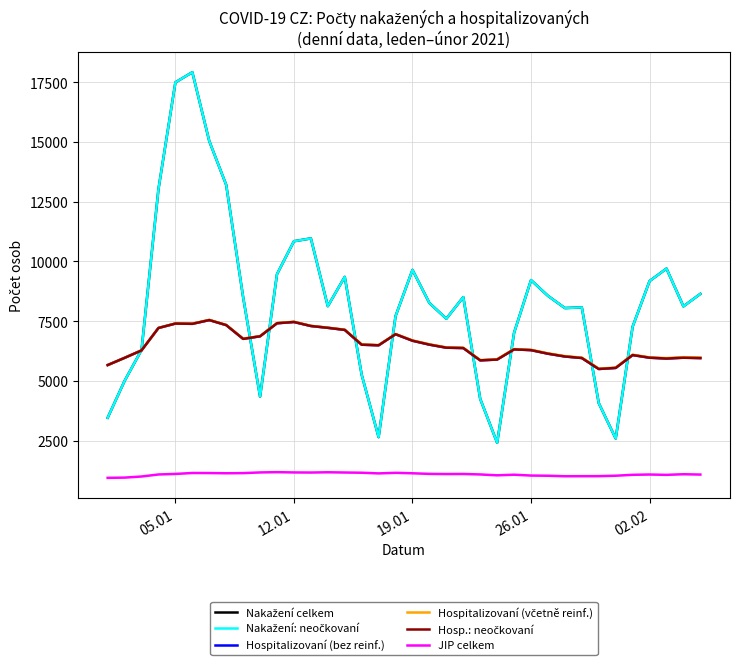

What is the maximum value shown in the chart?

17915